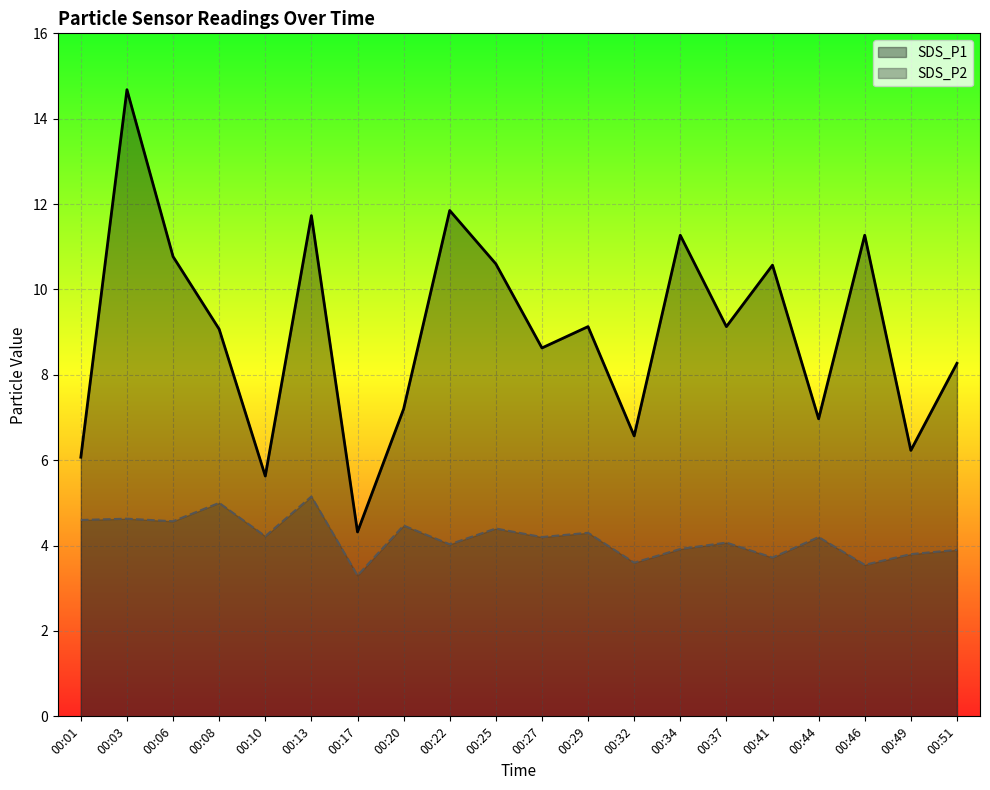

Which series has the widest spread of values?

SDS_P1